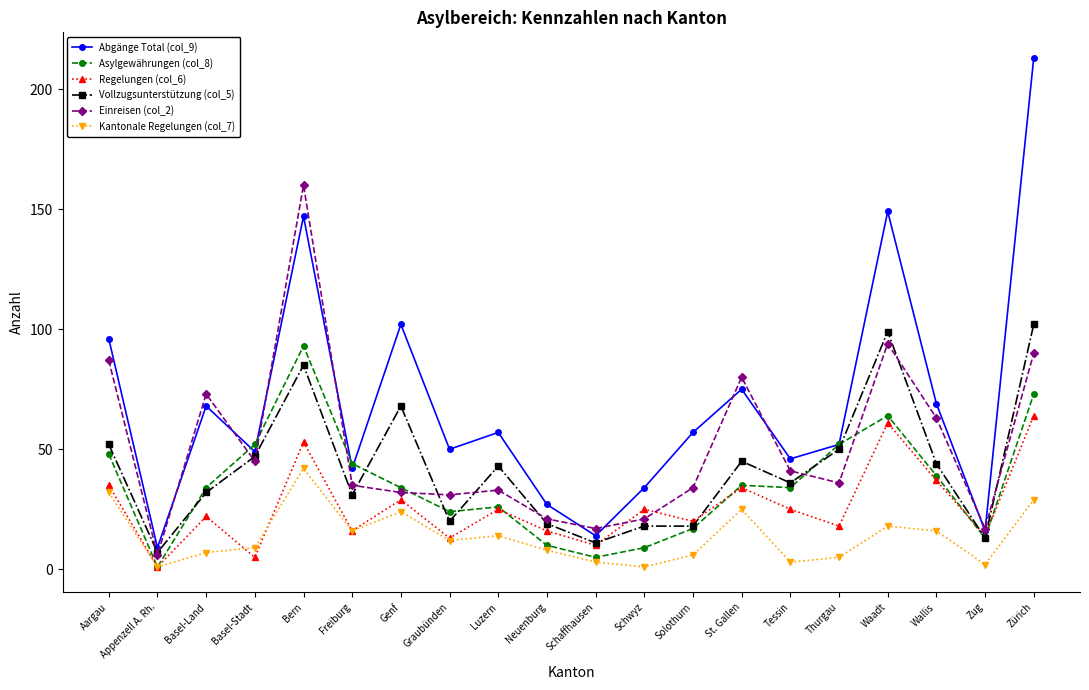

True or false: Regelungen (col_6) and Einreisen (col_2) cross at least once.

True